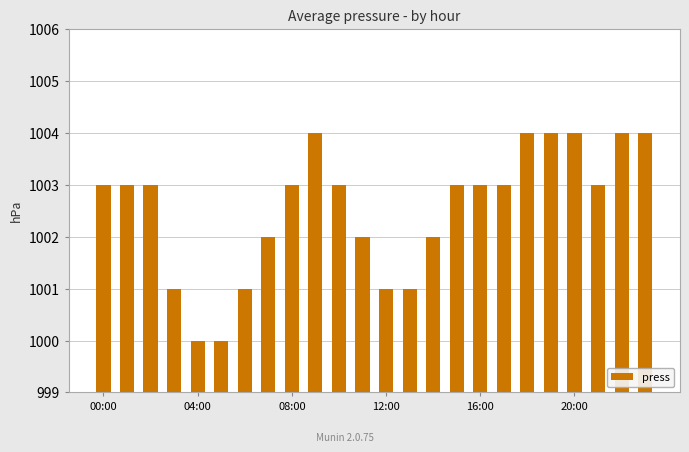

What is the value of the 15th bar from the left?

1002